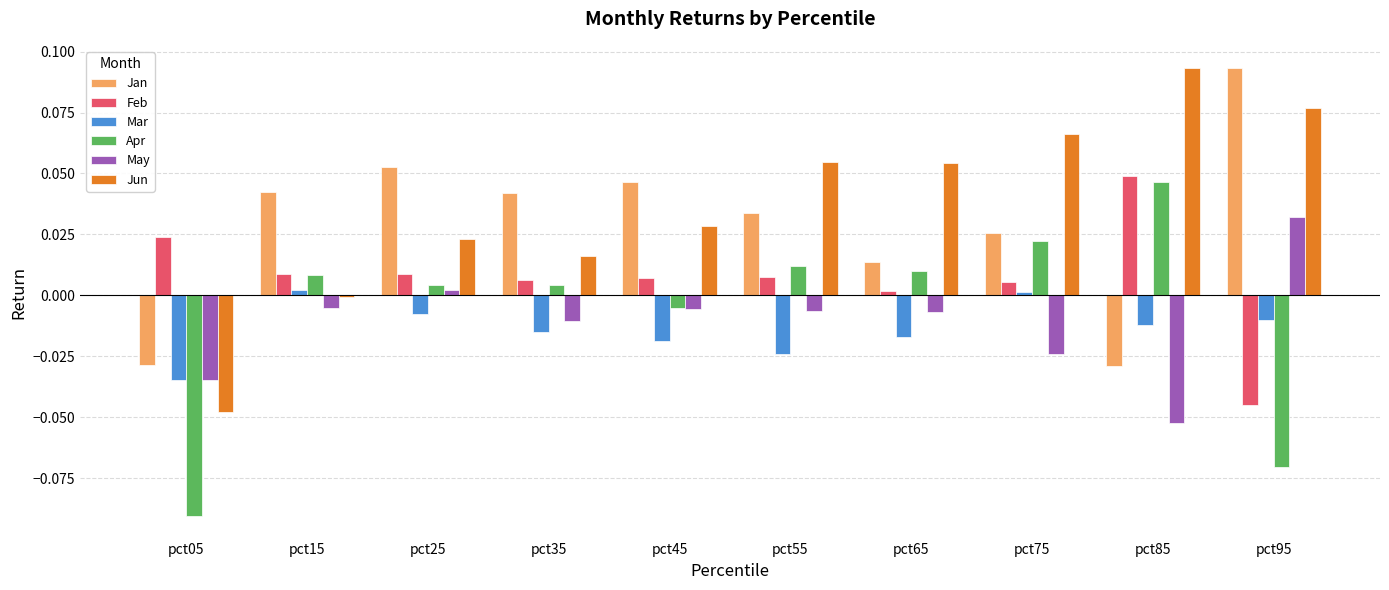

Which series has the largest range (max minus min)?

Jun